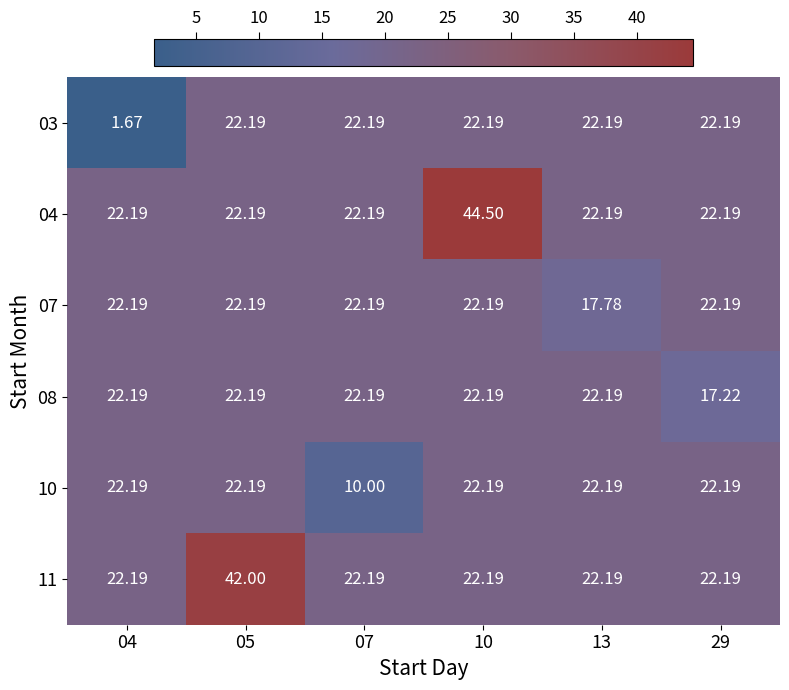

List the series in order of their peak value, highest first.

04, 11, 03, 07, 08, 10